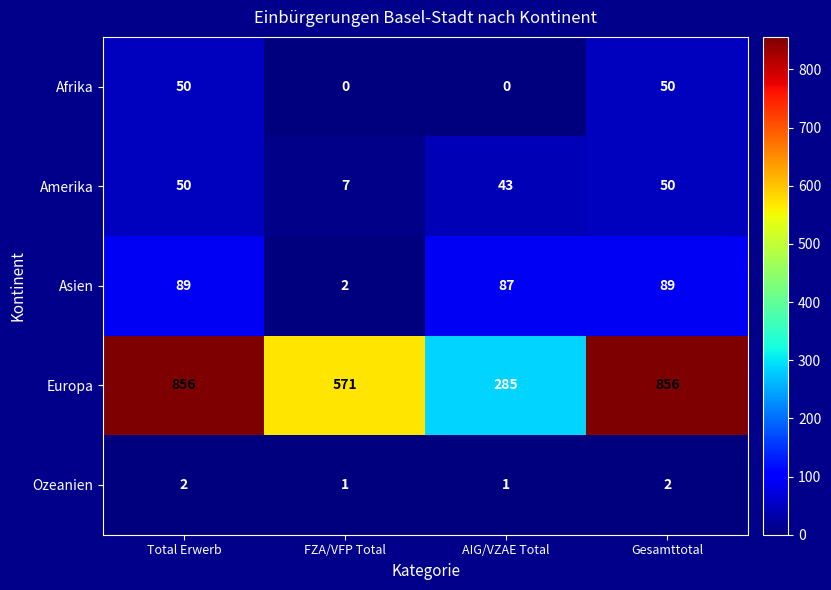

What is the total value across all series at FZA/VFP Total?

581